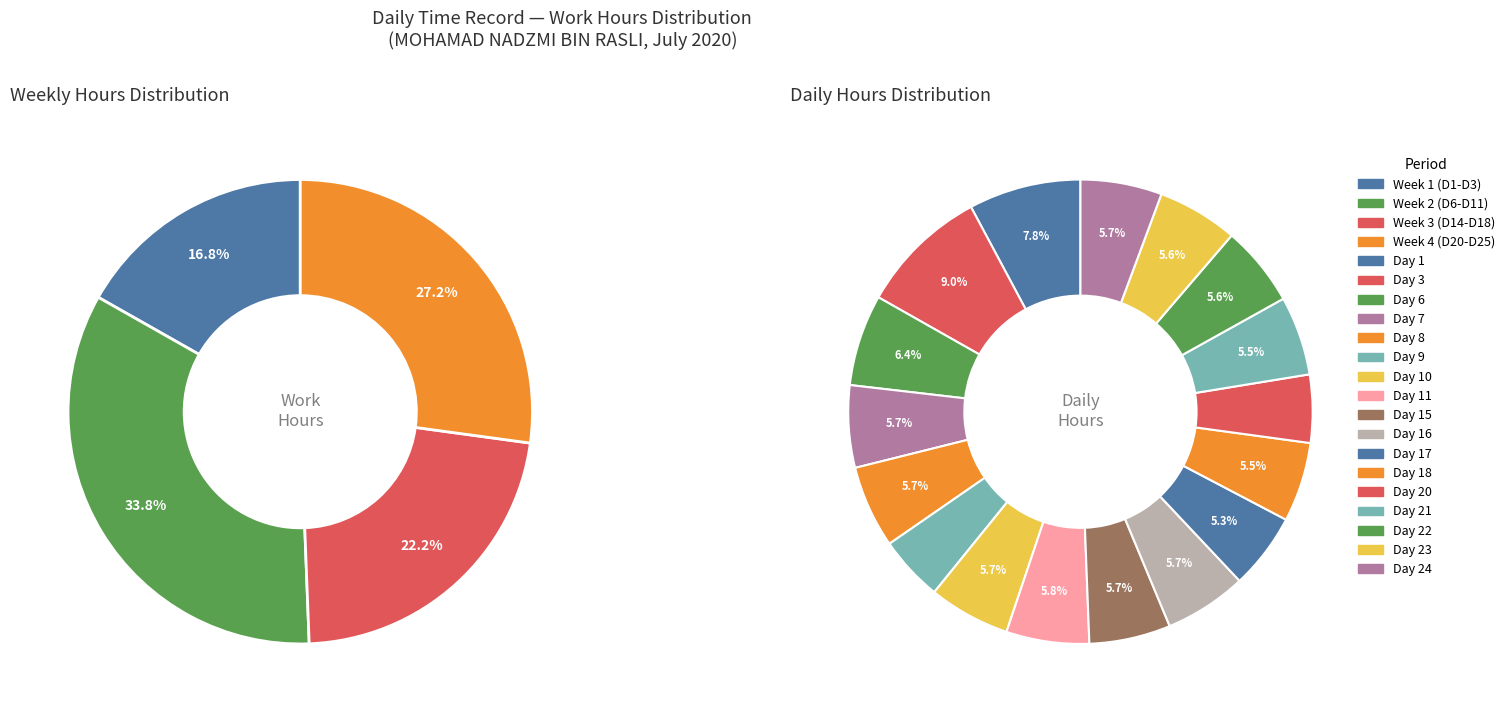

Combined, do Day 6 and Day 10 account for over 50%?

No